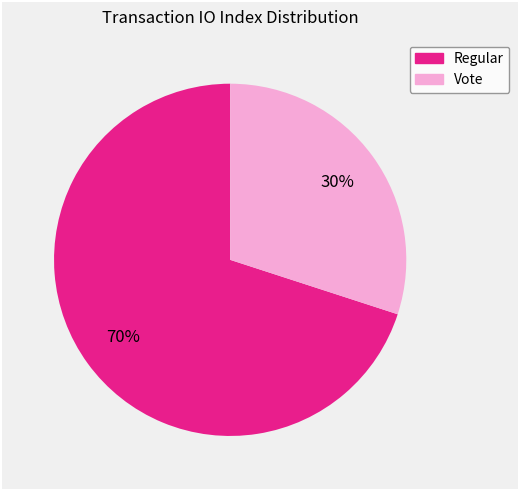

To the nearest percent, what is the difference between the Vote and Regular slice percentages?

40%